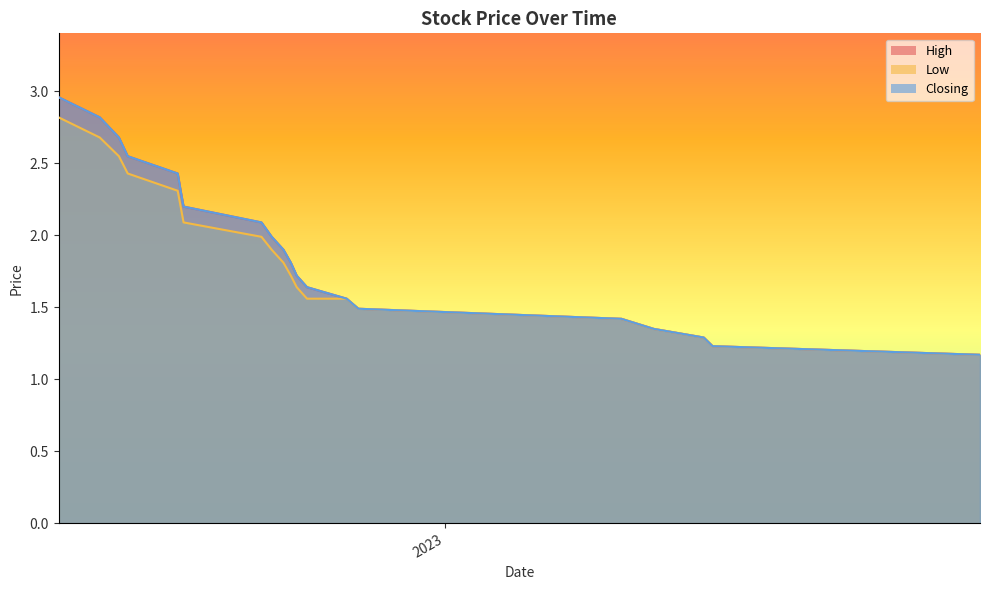

Count the number of data series in this chart.

3